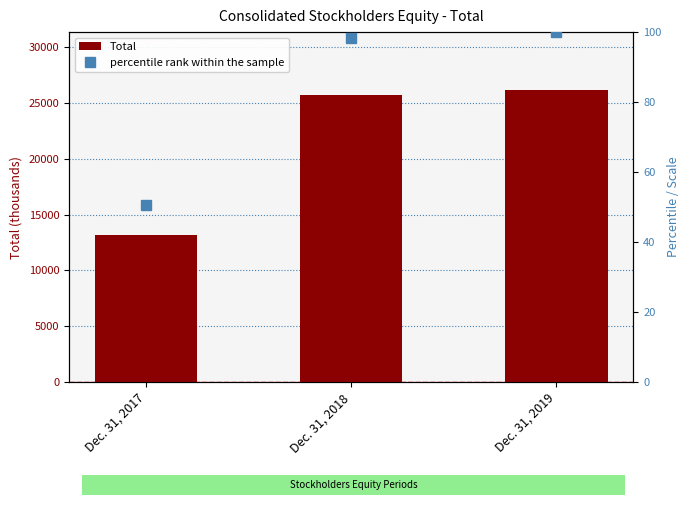

Is it true that percentile rank within the sample equals 100.0 at Dec. 31, 2019?

True